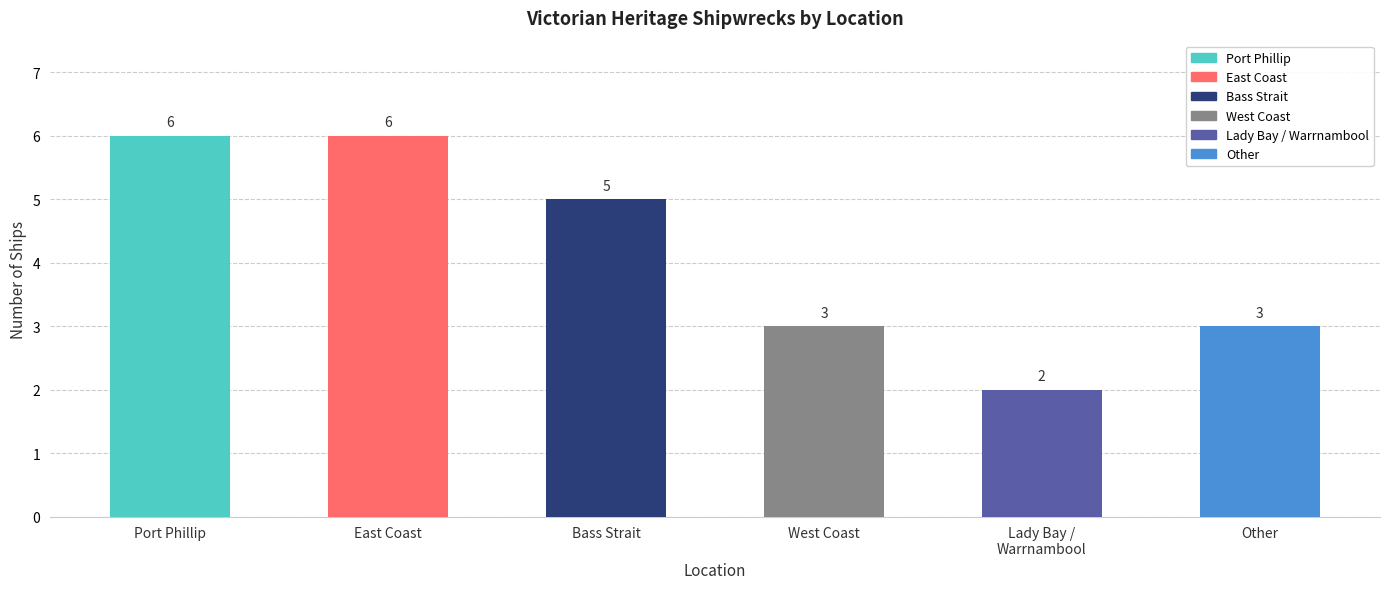

List the labels in order of value, largest first.

Port Phillip, East Coast, Bass Strait, West Coast, Other, Lady Bay /
Warrnambool